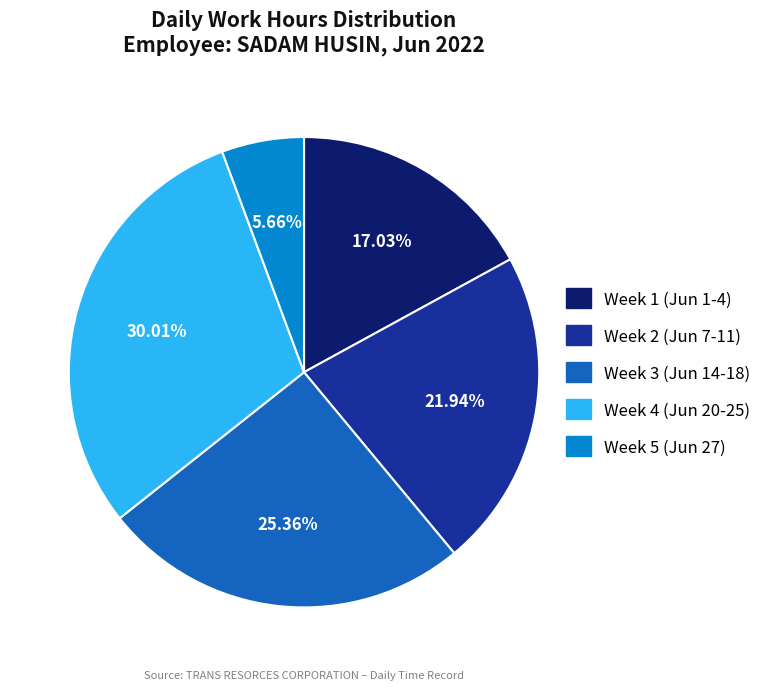

Does any single category account for the majority?

No